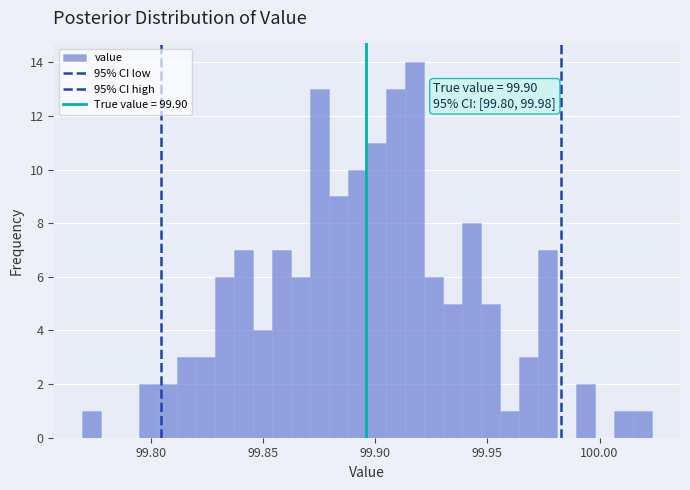

Read against the x-axis, roughly where is the centre of the tallest bar?

99.915